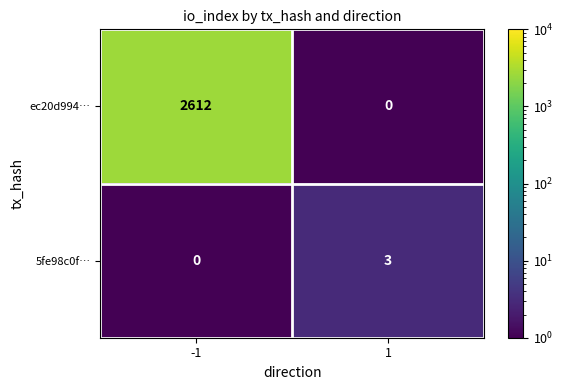

List the series in order of their overall mean, highest first.

ec20d994…, 5fe98c0f…